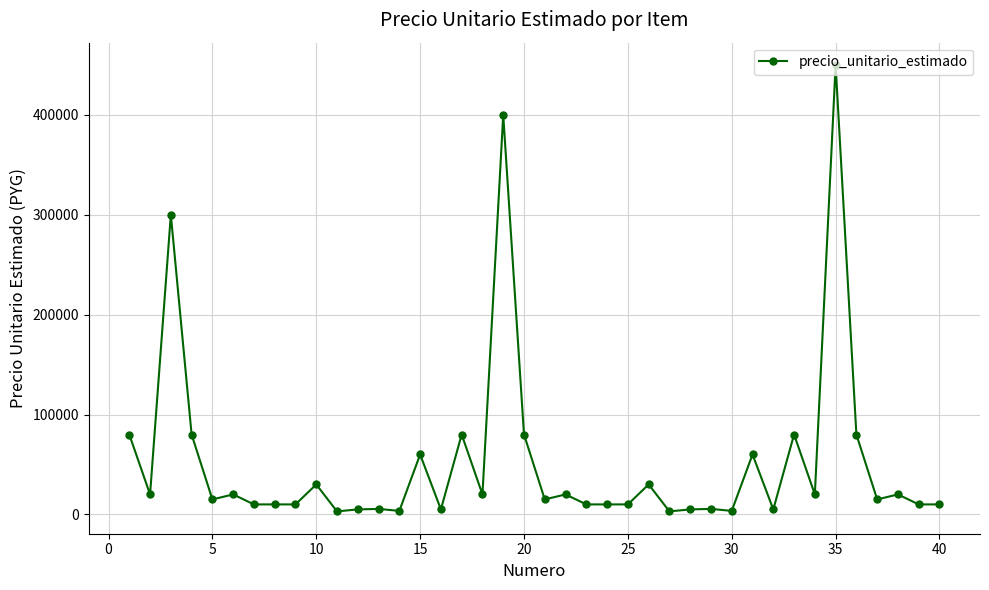

True or false: the data has more than 2 interior local peaks.

True